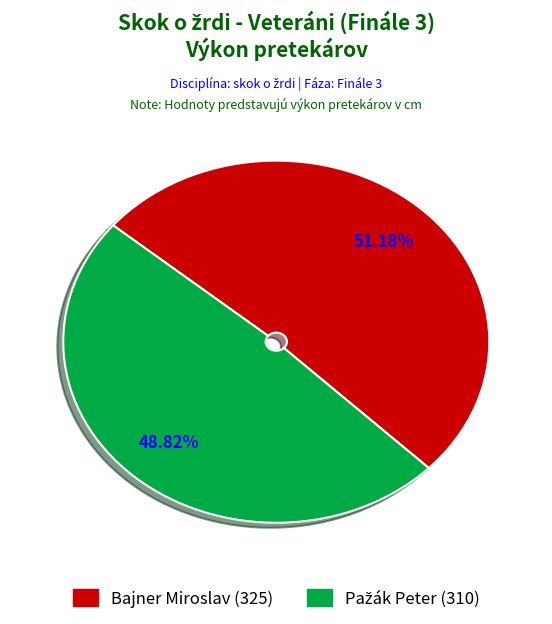

Which slice is the largest?

Bajner Miroslav